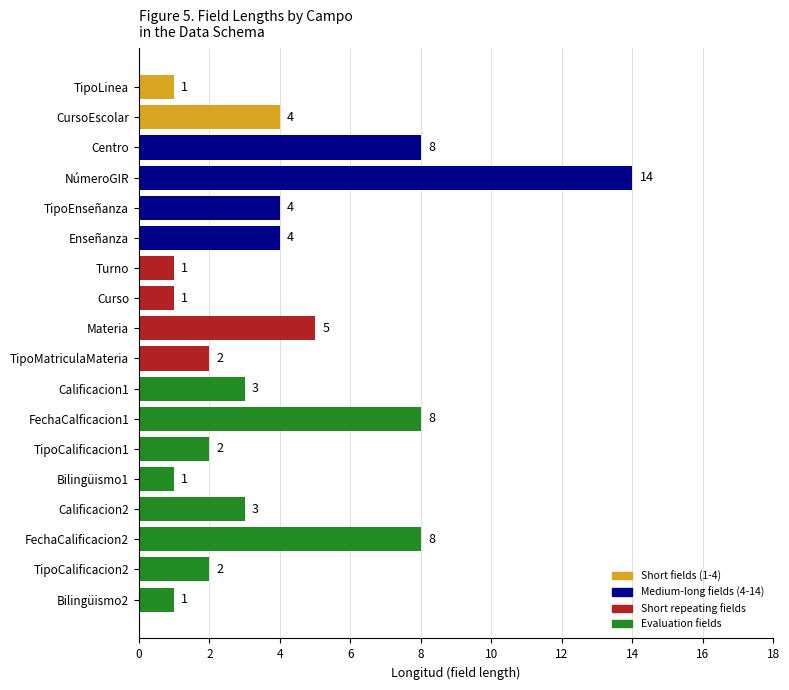

What is the ratio of the value at Centro to the value at Bilingüismo1?

8.0